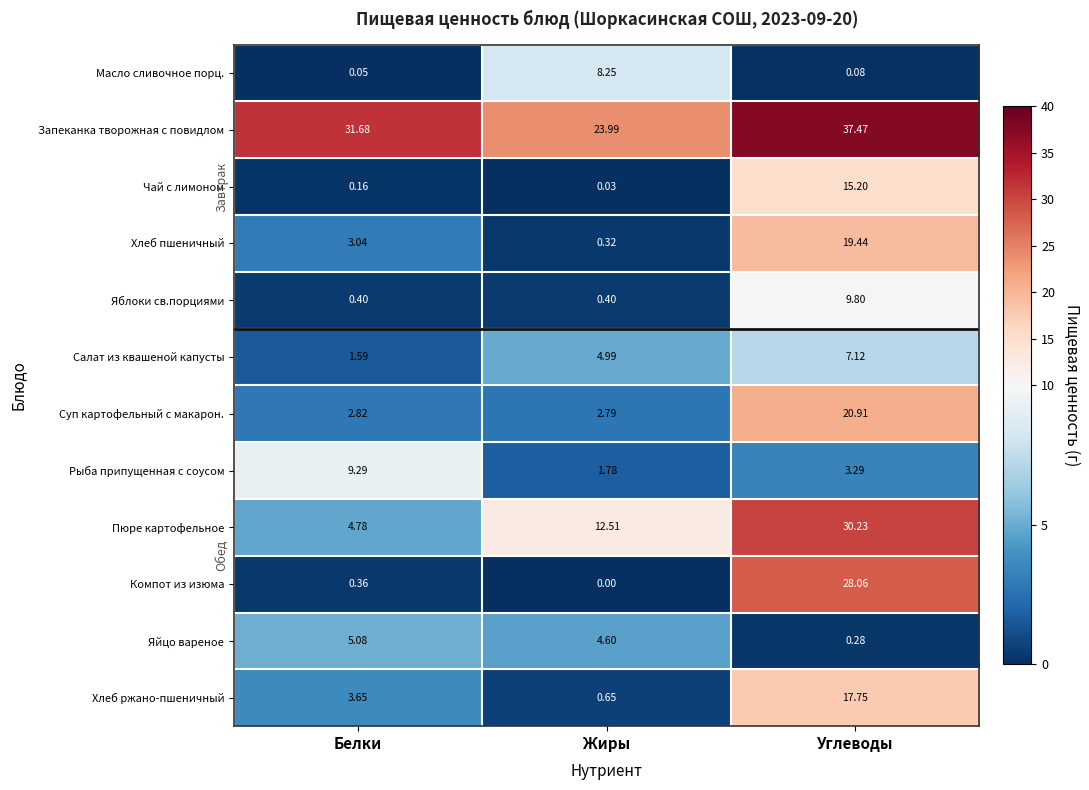

At Углеводы, list the series in order from smallest to largest.

Масло сливочное порц., Яйцо вареное, Рыба припущенная с соусом, Салат из квашеной капусты, Яблоки св.порциями, Чай с лимоном, Хлеб ржано-пшеничный, Хлеб пшеничный, Суп картофельный с макарон., Компот из изюма, Пюре картофельное, Запеканка творожная с повидлом